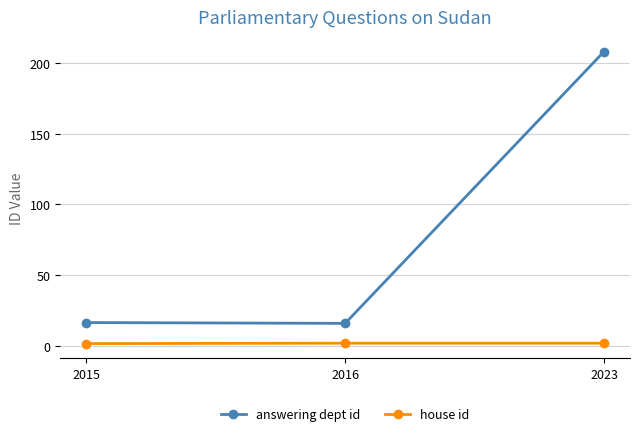

What is the spread (max minus min) of values at 2015?

14.9